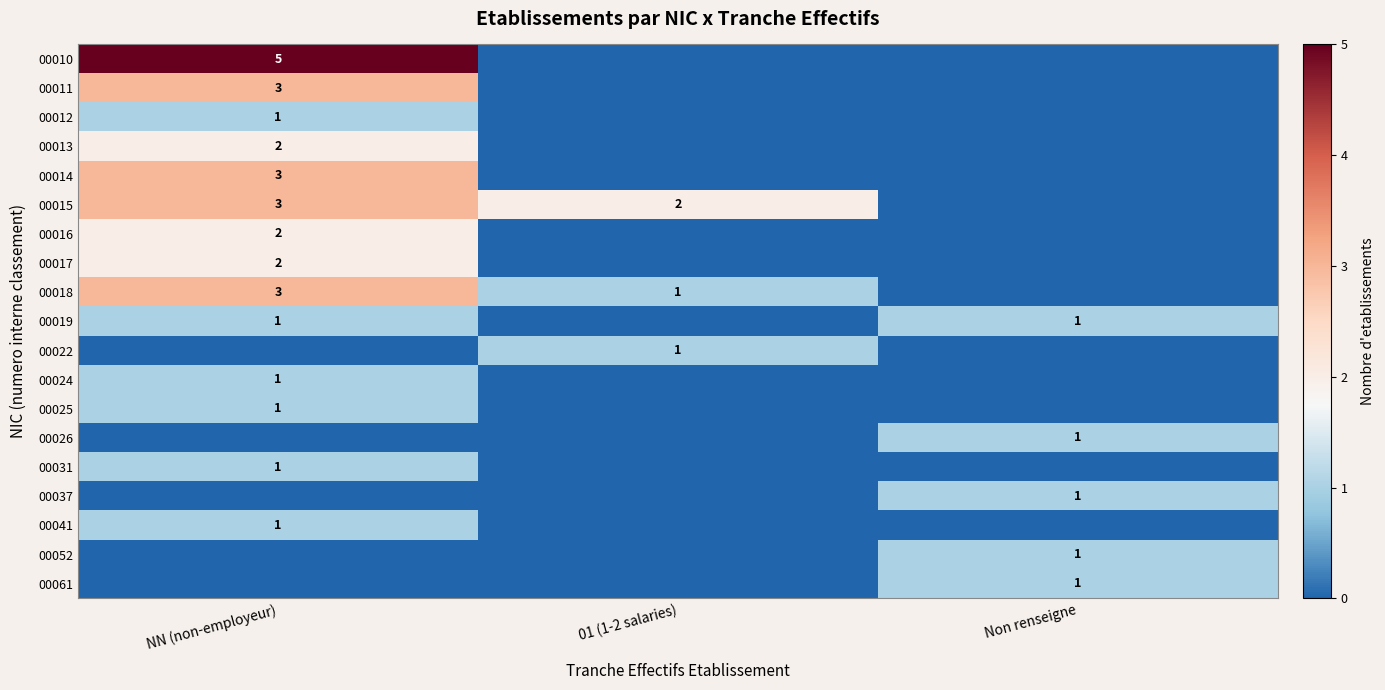

The value of 00015 at NN (non-employeur) is 3. True or false?

True